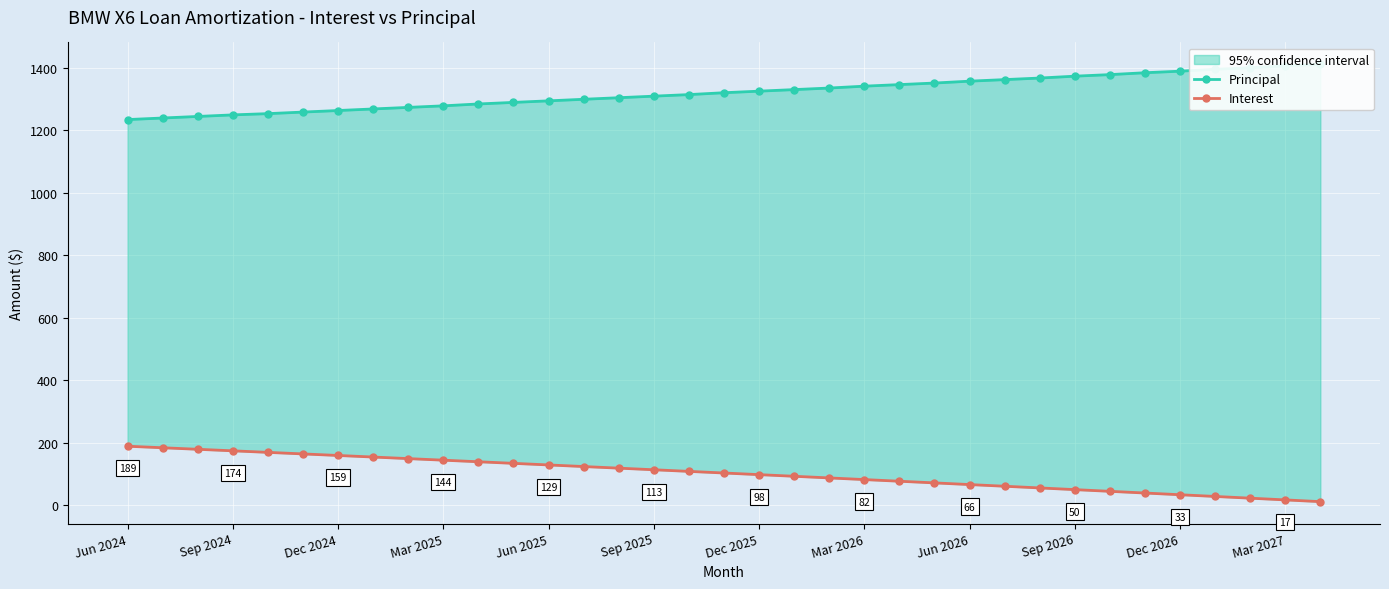

What is the highest value of the Interest series?

188.7